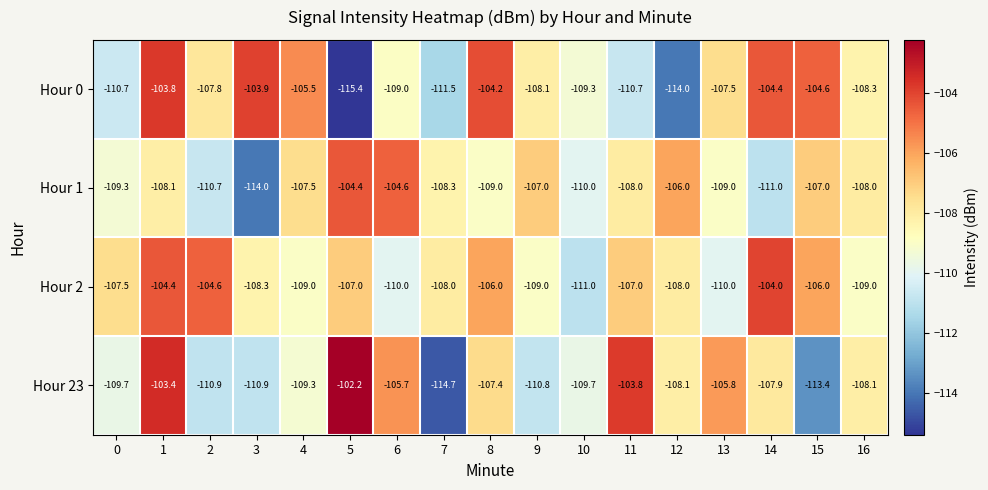

The Hour 2 series shows -147.0 at 8. True or false?

False